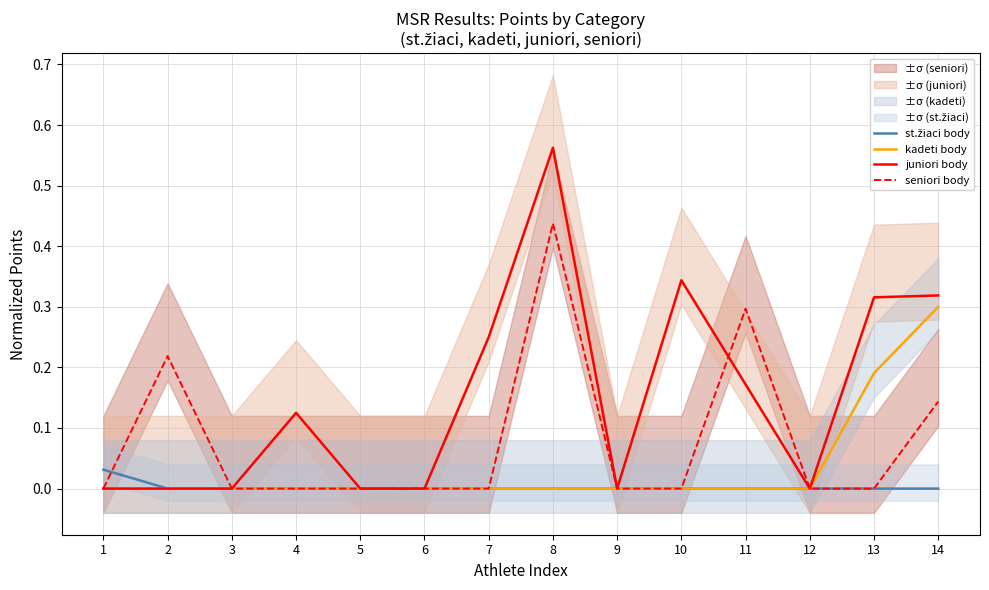

The juniori body series shows 0.0 at 1. True or false?

True